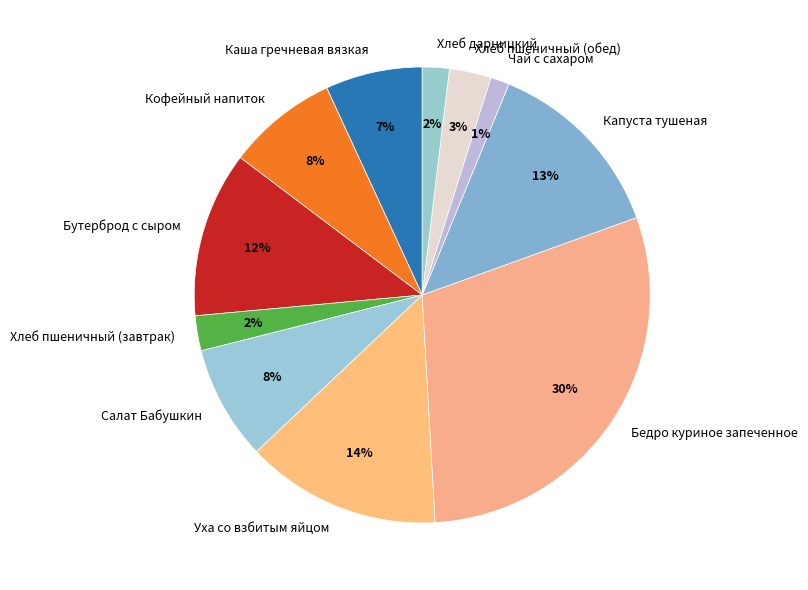

How many slices are in this pie chart?

11